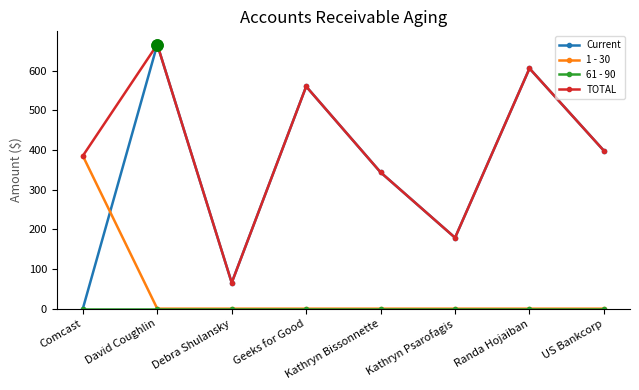

What is the spread (max minus min) of values at Debra Shulansky?

65.3